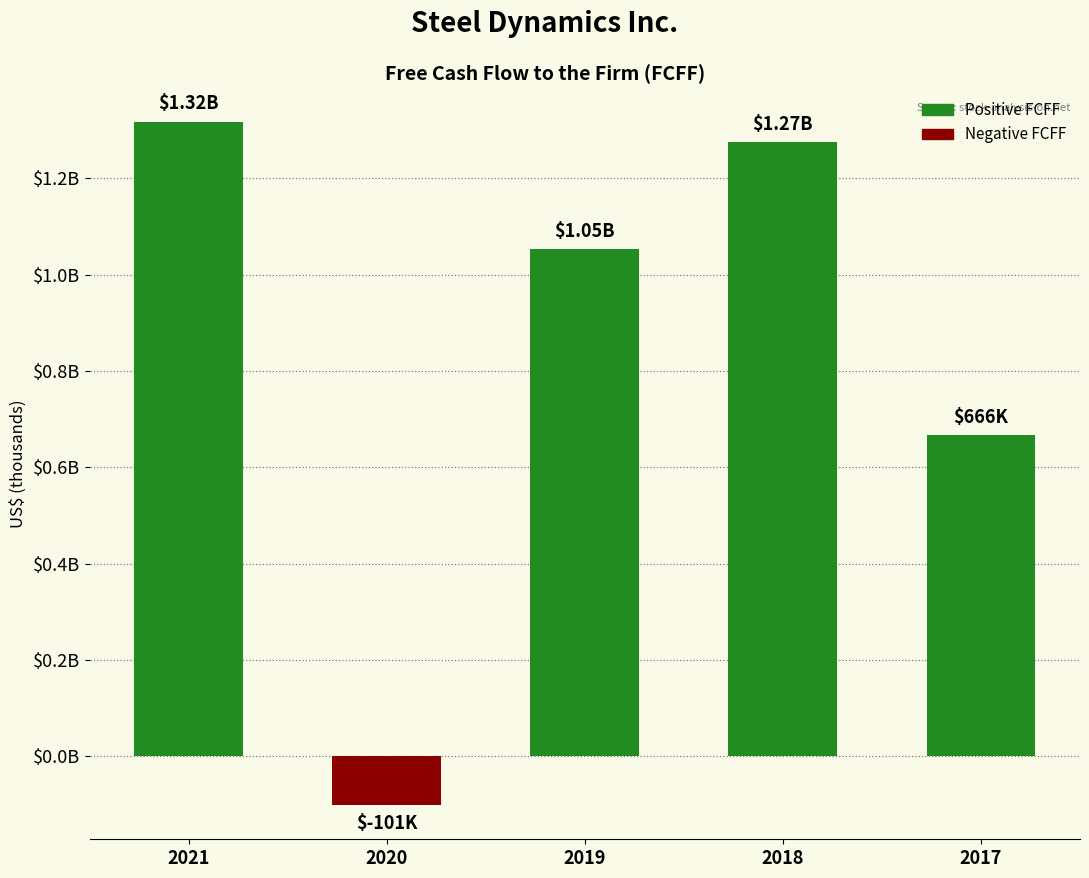

How many bars are there in total?

5